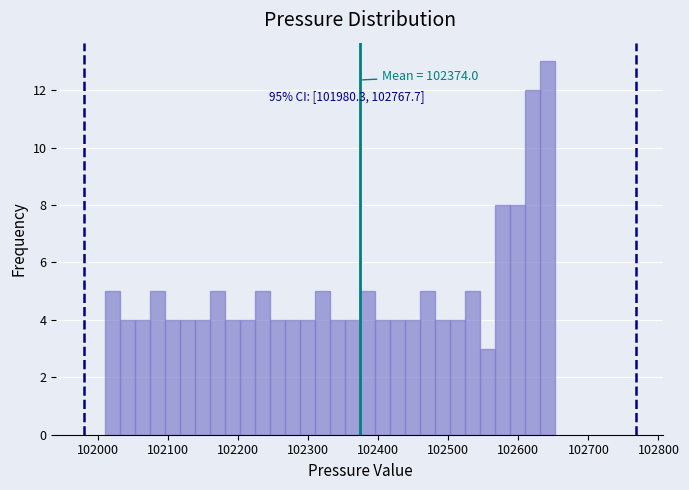

Read against the x-axis, roughly where is the centre of the tallest bar?

102640